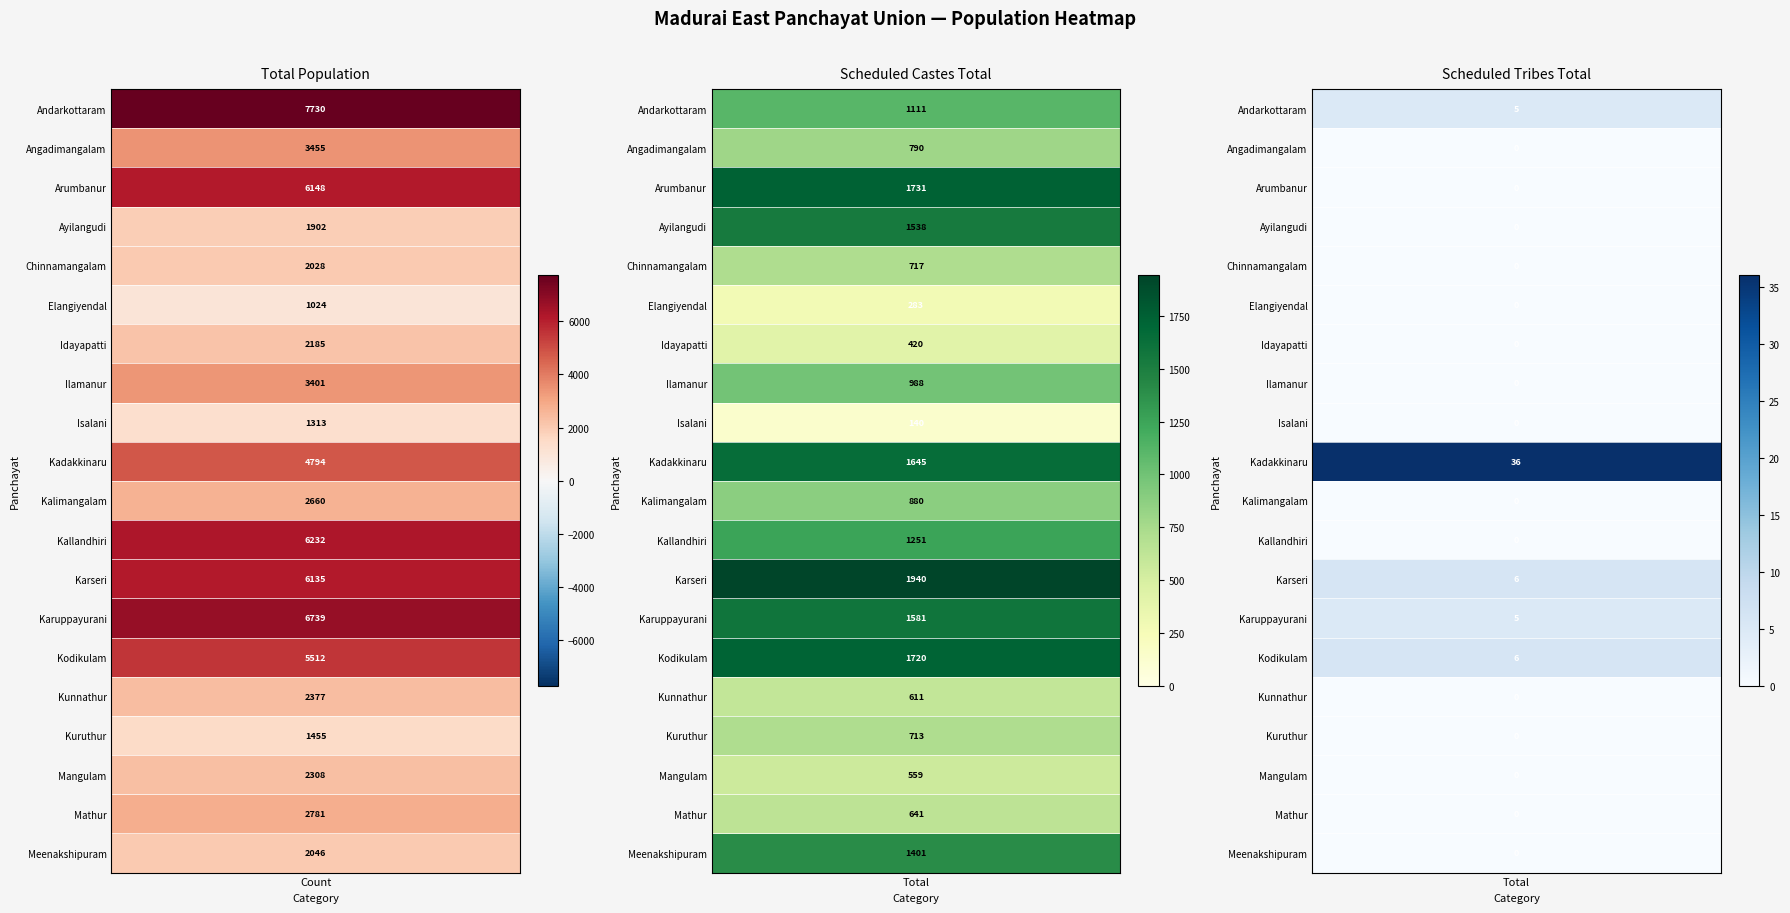

What is the difference between the second highest and second lowest values in the SC_Total series?

1448